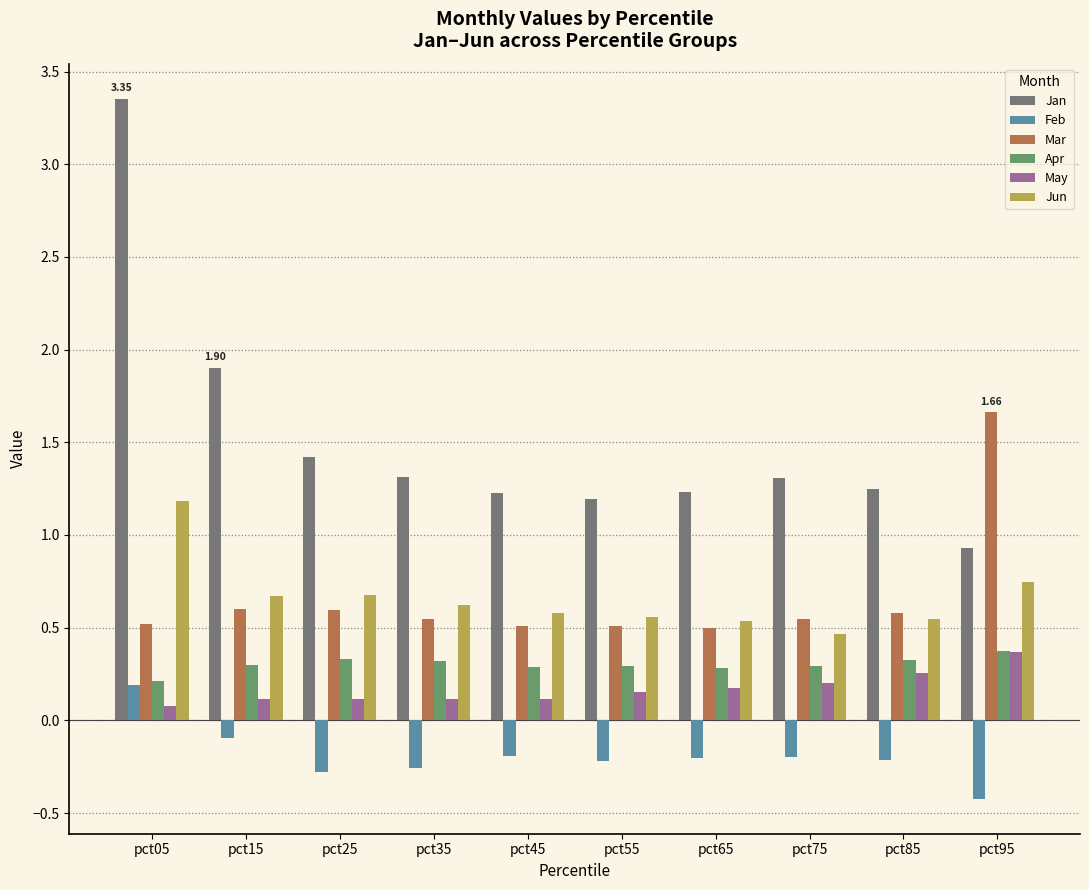

The Jan series shows 0.5 at pct55. True or false?

False